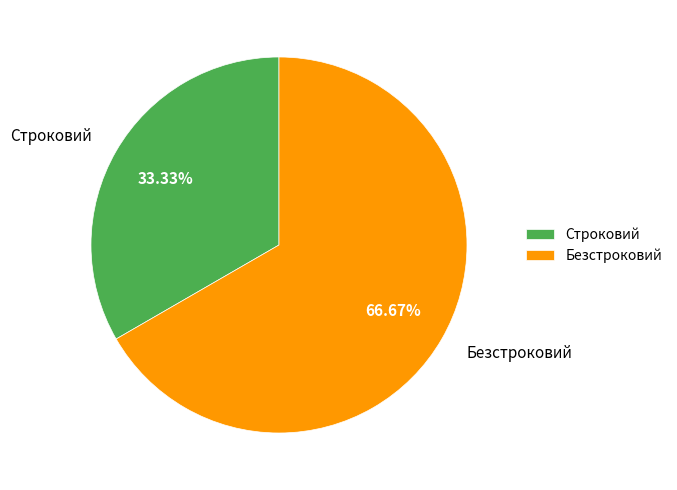

To the nearest percent, what percentage of the pie is Строковий?

33%